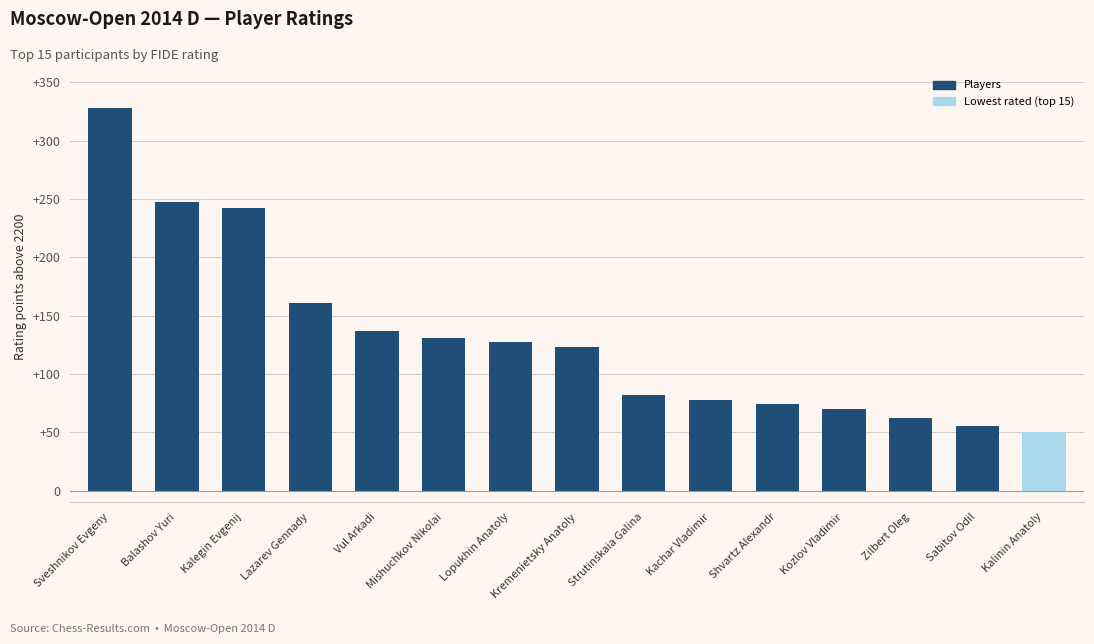

What is the minimum value shown in the chart?

50